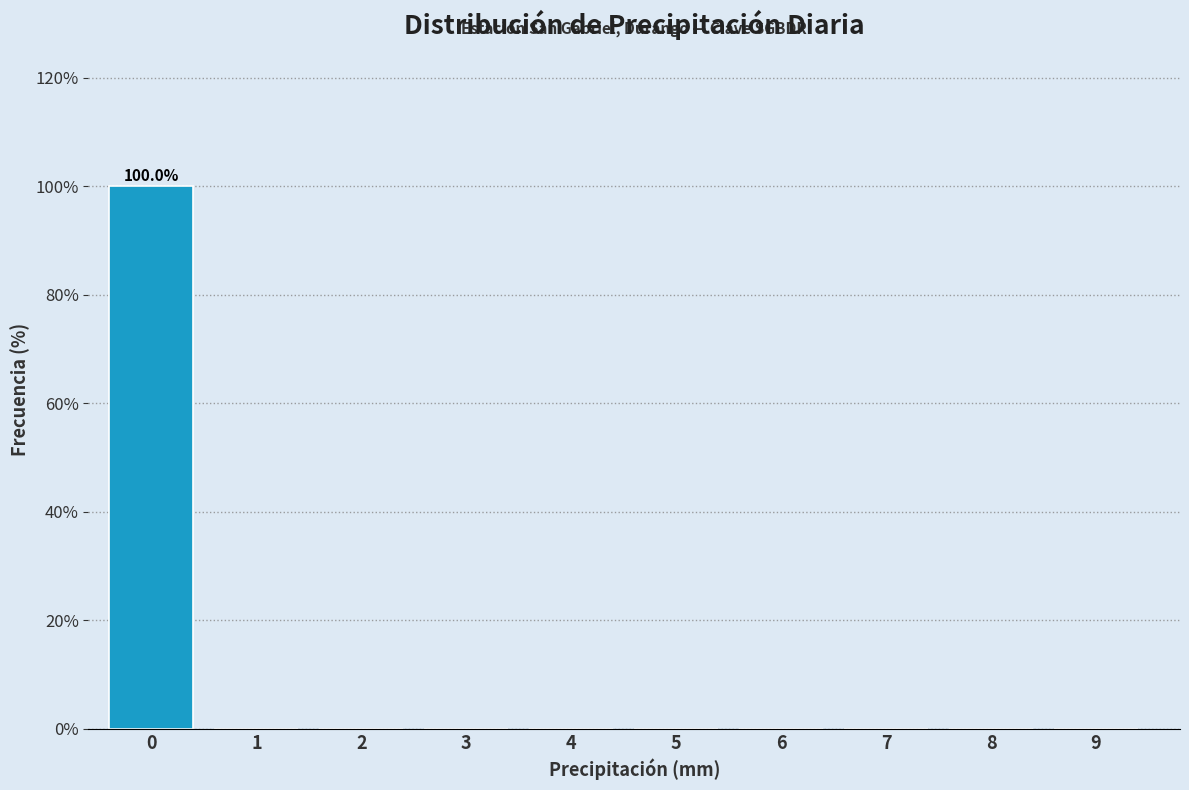

Reading right to left, what are all the values shown in this chart?

9=0	8=0	7=0	6=0	5=0	4=0	3=0	2=0	1=0	0=100